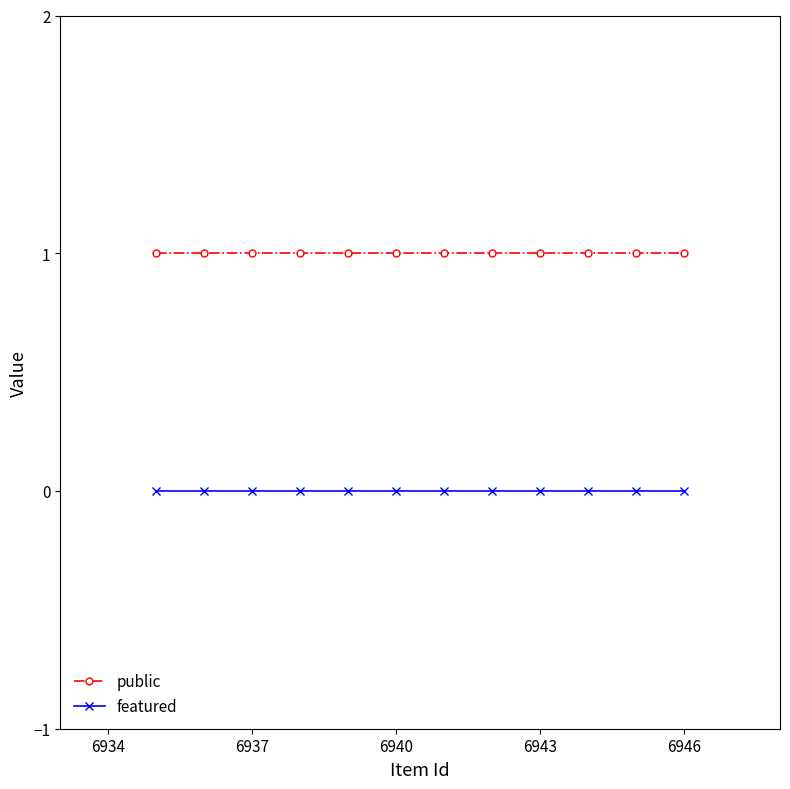

Which series has the largest total across all categories?

public